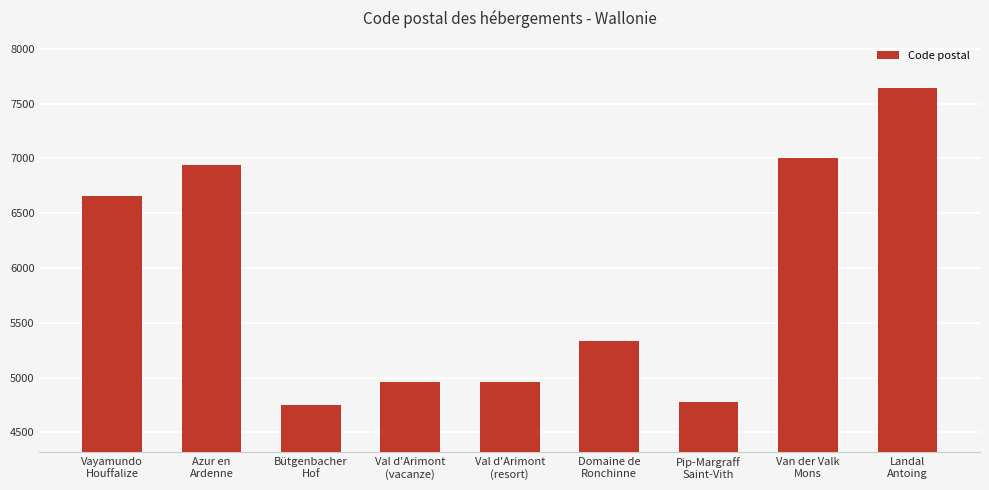

Reading left to right, list all the values displayed in this chart.

Vayamundo
Houffalize=6660	Azur en
Ardenne=6940	Bütgenbacher
Hof=4750	Val d'Arimont
(vacanze)=4960	Val d'Arimont
(resort)=4960	Domaine de
Ronchinne=5330	Pip-Margraff
Saint-Vith=4780	Van der Valk
Mons=7000	Landal
Antoing=7640